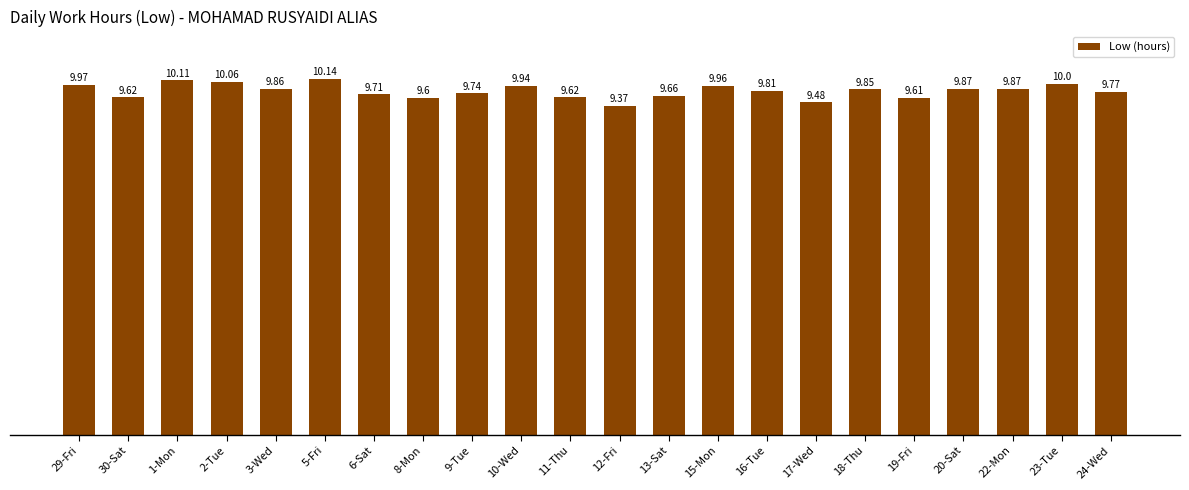

Is it true that the value at 15-Mon is 10.0?

True